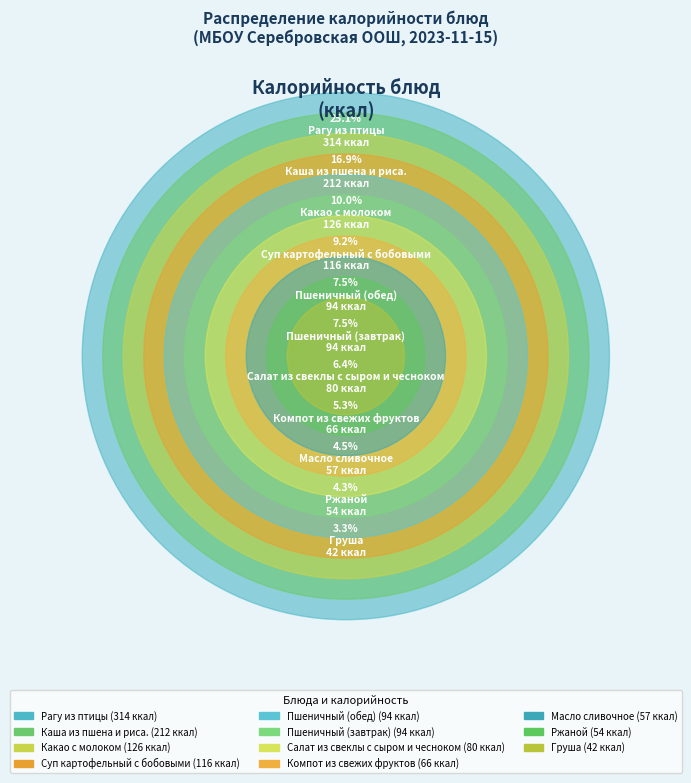

How many slices are in this pie chart?

11